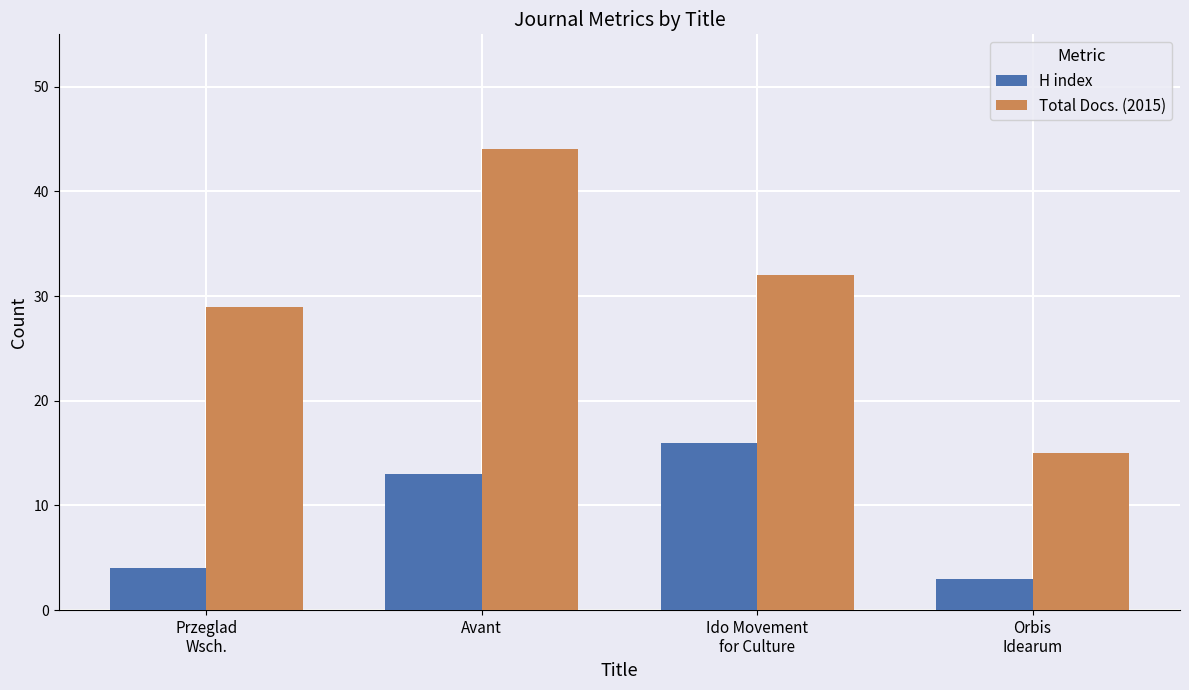

Count the number of categories in the chart.

4